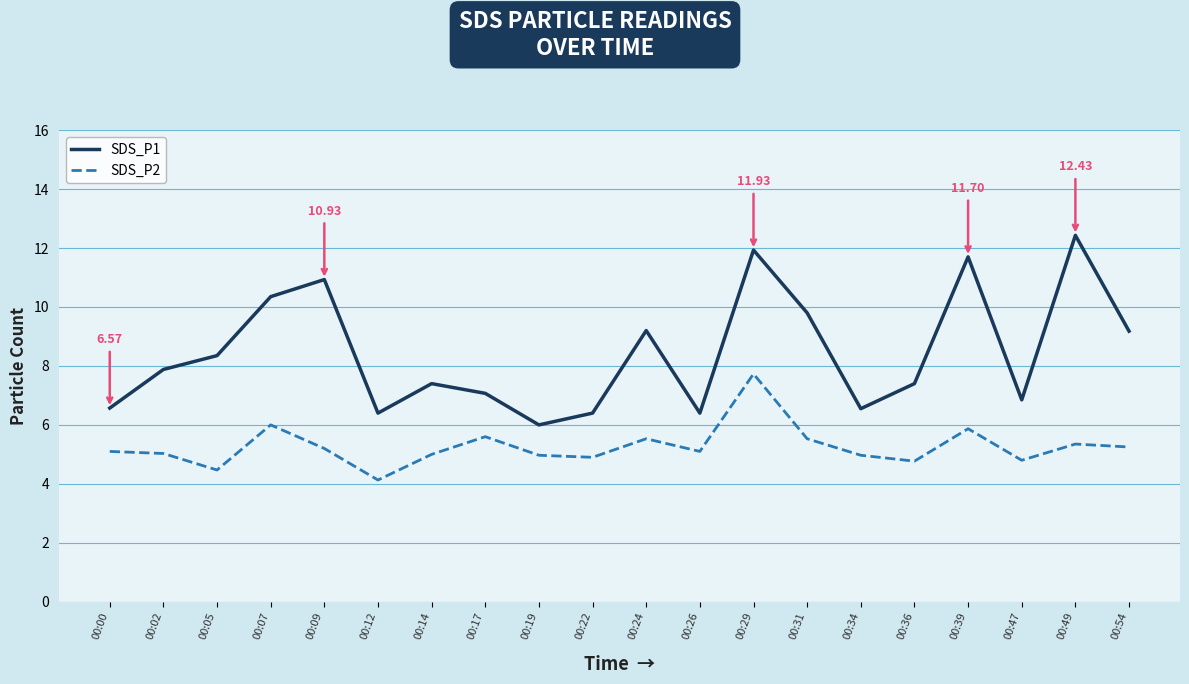

Is the value of SDS_P2 at 00:34 greater than the value of SDS_P1 at 00:17?

No